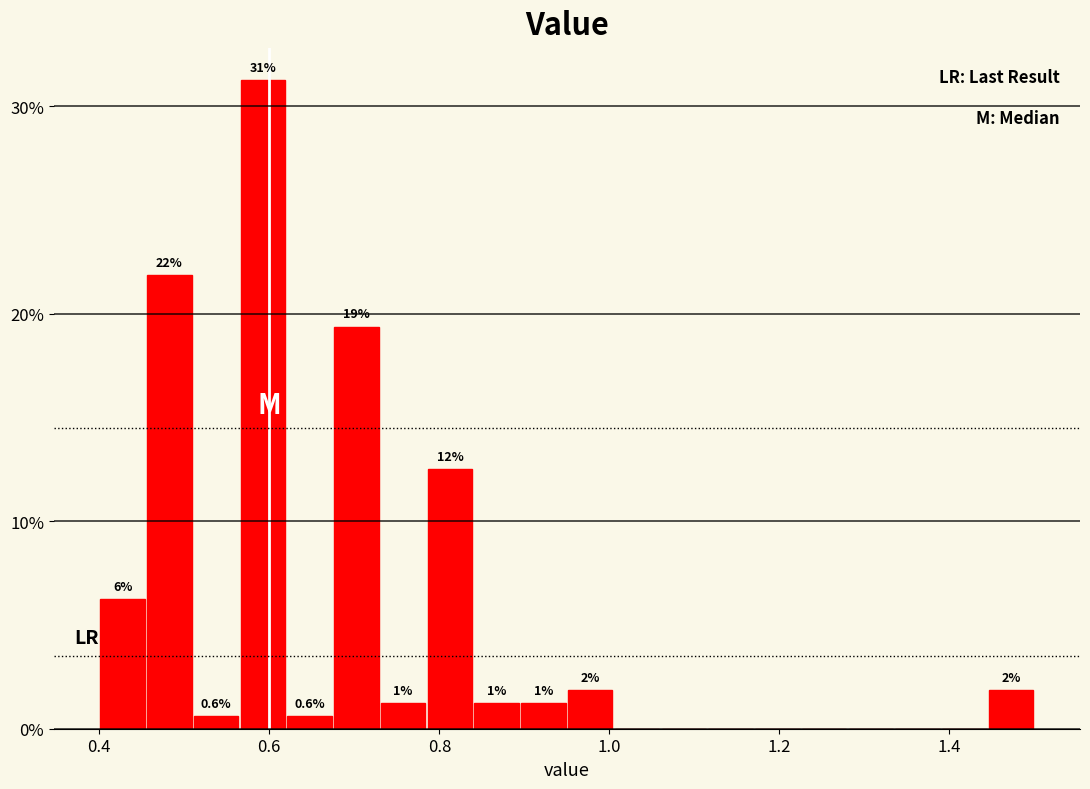

Read against the x-axis, roughly where is the centre of the tallest bar?

0.60